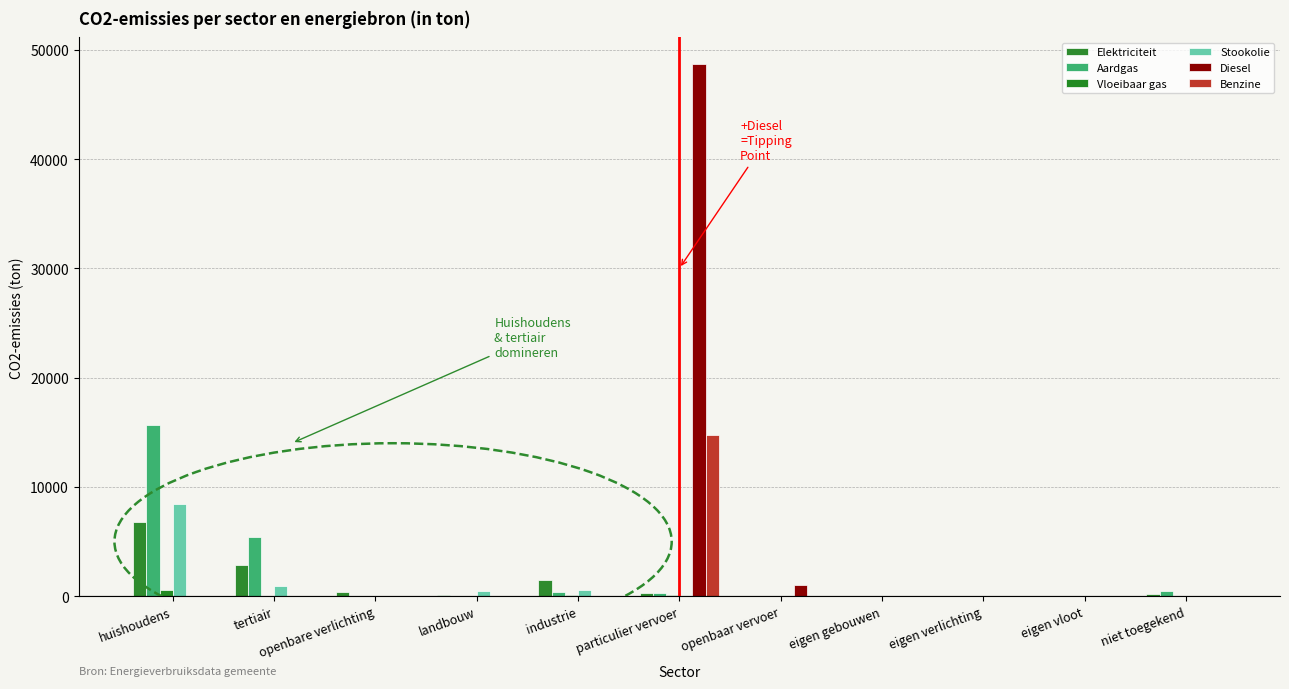

At which label does Benzine reach its minimum?

huishoudens